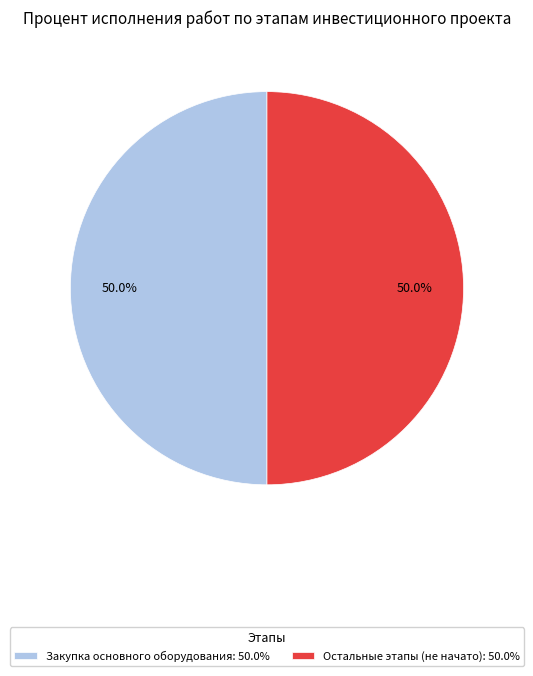

To the nearest percent, what is the difference between the largest and smallest slice percentages?

0%